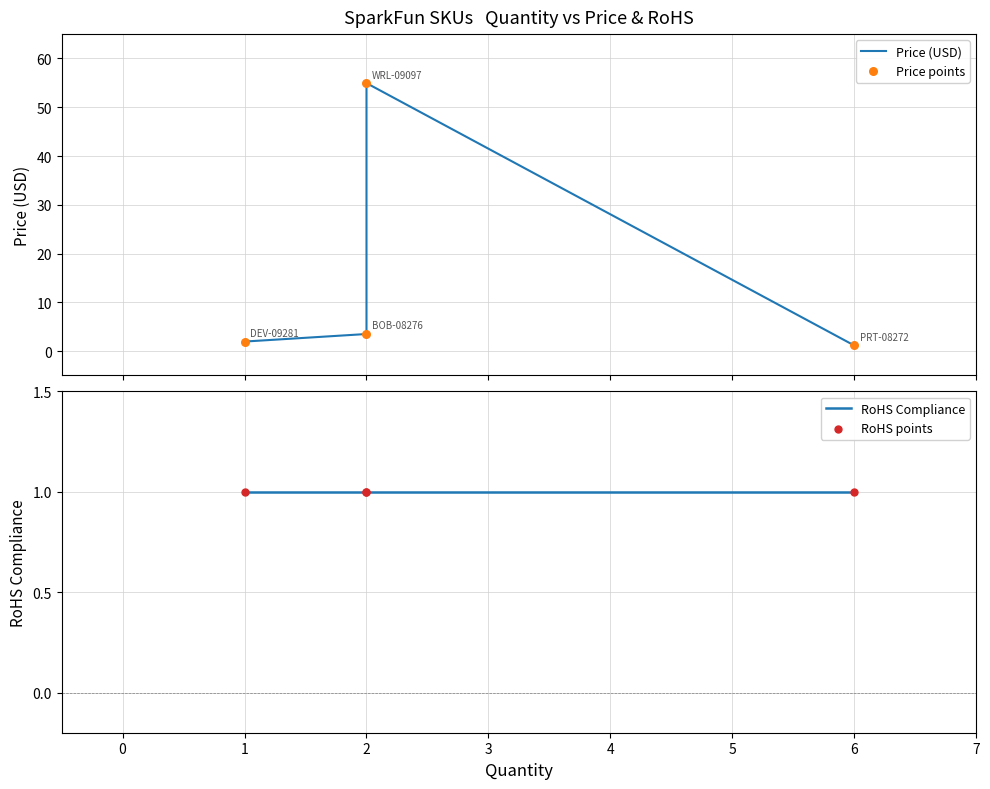

At how many categories does at least one series exceed 4?

1